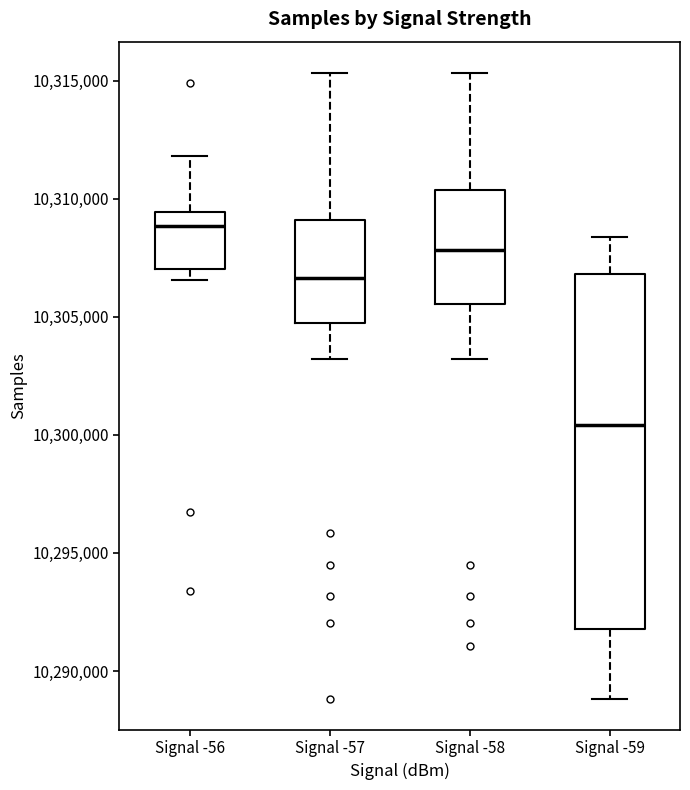

Reading left to right, read every box against the y-axis: the position of its median line, the range the box covers, and the ends of its whiskers. The values are not printed on the chart, so give them approximately, as read against the axis.

Signal -56: median 10309000, box 10307000 to 10309500, whiskers 10306500 to 10312000
Signal -57: median 10306500, box 10305000 to 10309000, whiskers 10303000 to 10315500
Signal -58: median 10308000, box 10305500 to 10310500, whiskers 10303000 to 10315500
Signal -59: median 10300500, box 10292000 to 10307000, whiskers 10289000 to 10308500